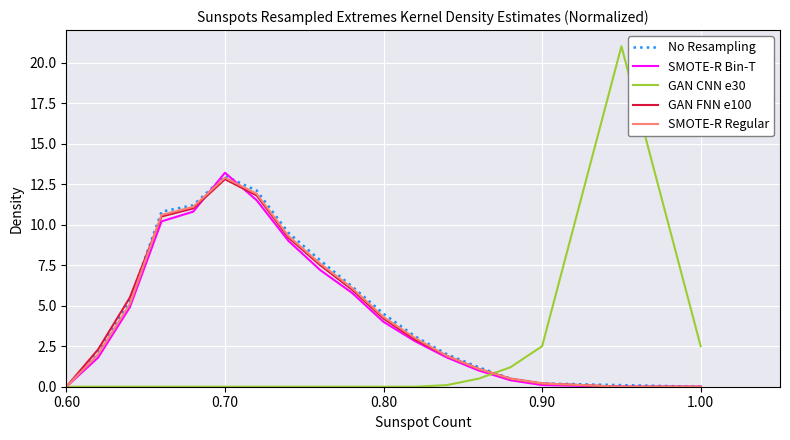

How many lines are shown in the chart?

5